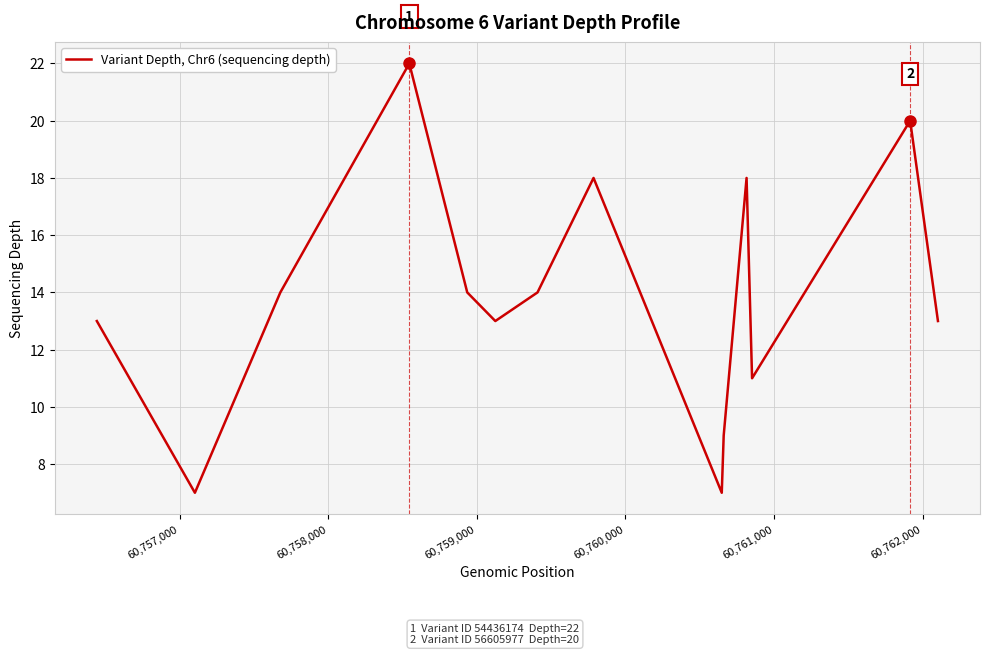

How many categories are shown in the chart?

14